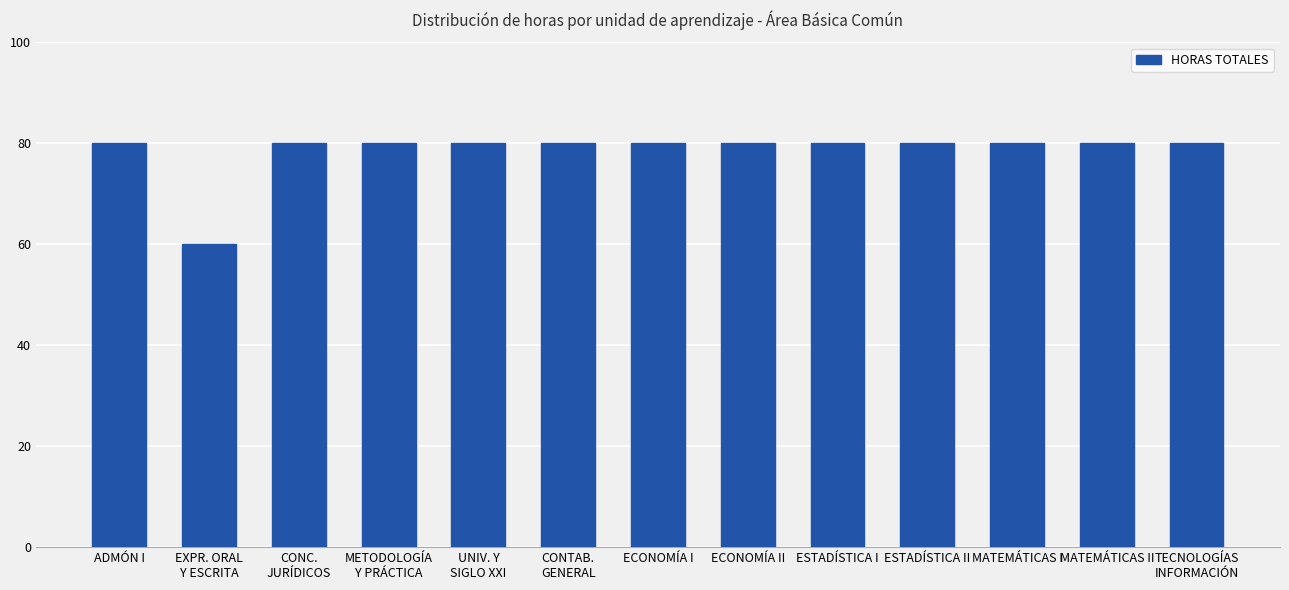

Approximately how many times larger is the value at ECONOMÍA II compared to ECONOMÍA I?

1.0